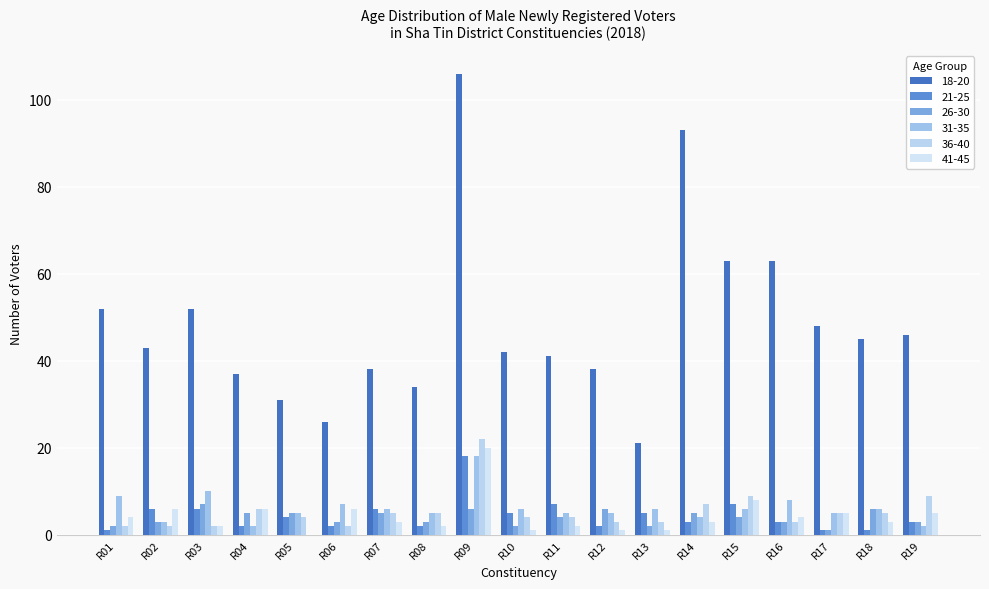

What is the sum of all 41-45 values?

82